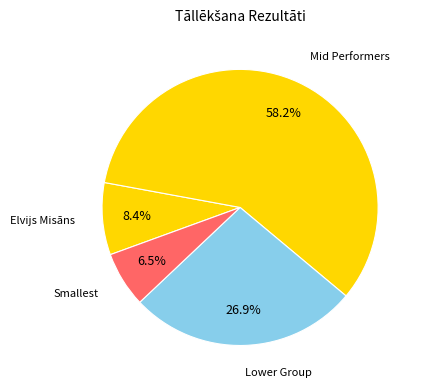

Count the number of slices in the pie.

4